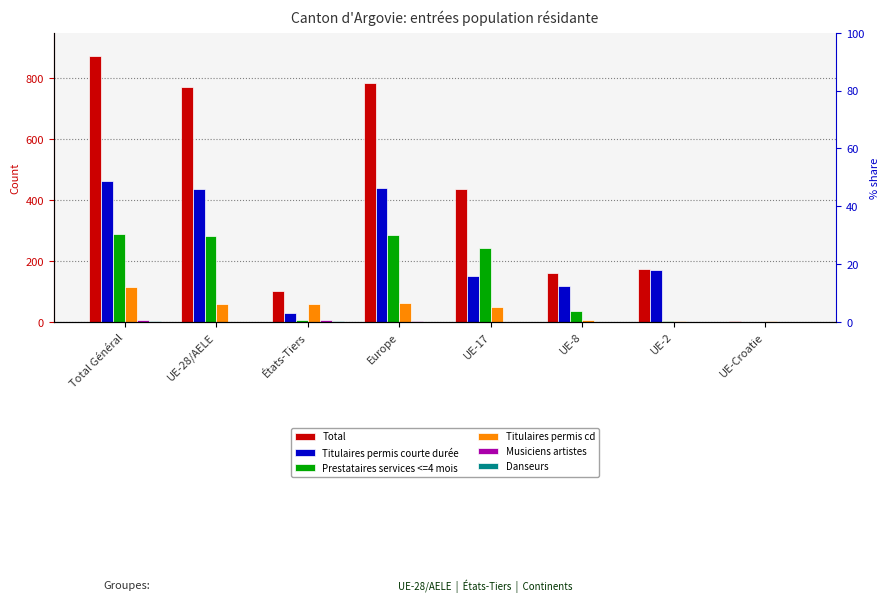

How many series are shown in this chart?

6